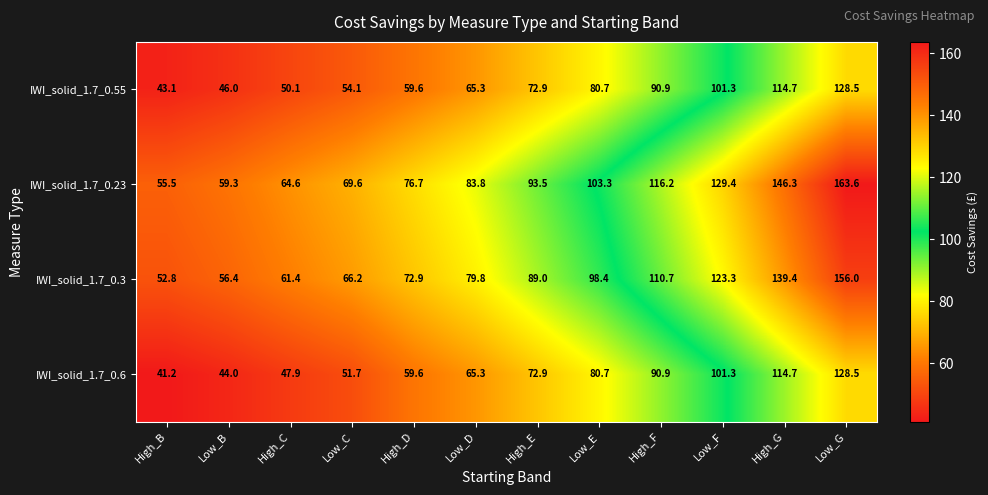

What is the sum of the IWI_solid_1.7_0.23 values at High_C and High_B?

120.1